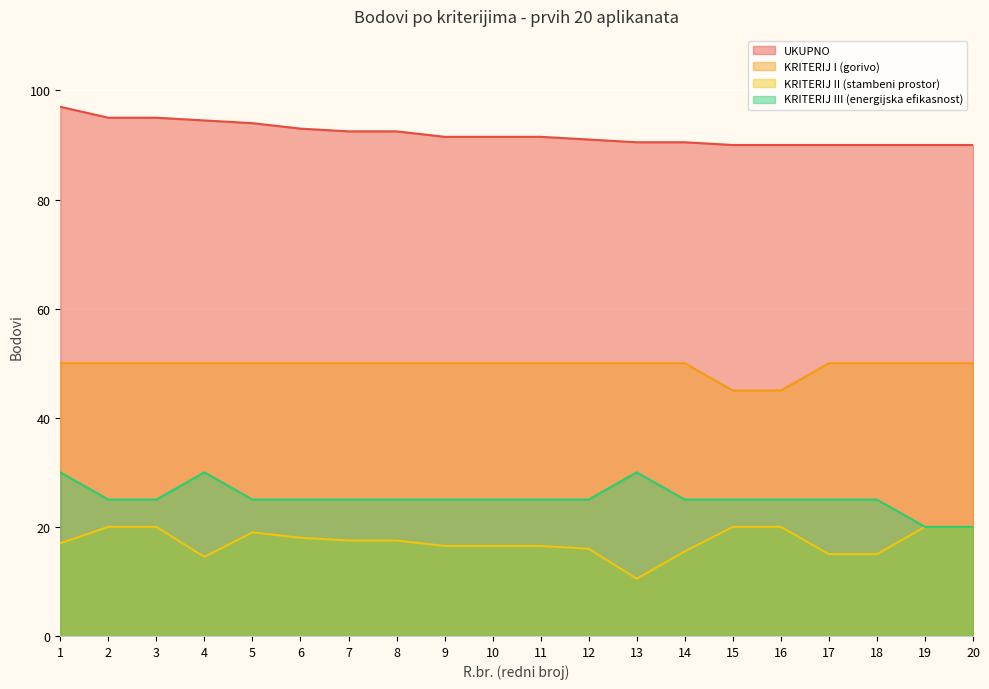

What is the value of the KRITERIJ III (energijska efikasnost) point at the 10th from the left?

25.0